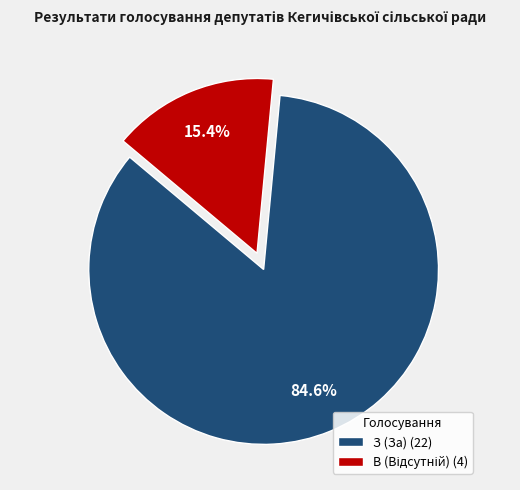

Does З (За) (22) account for over 50% of the chart?

Yes